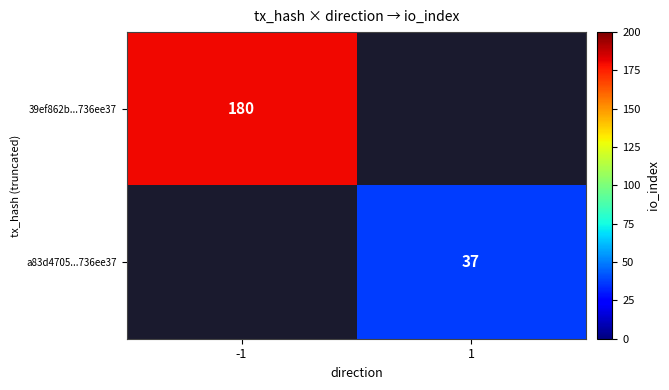

True or false: a83d4705...736ee37 has a value of 59 at 1.

False